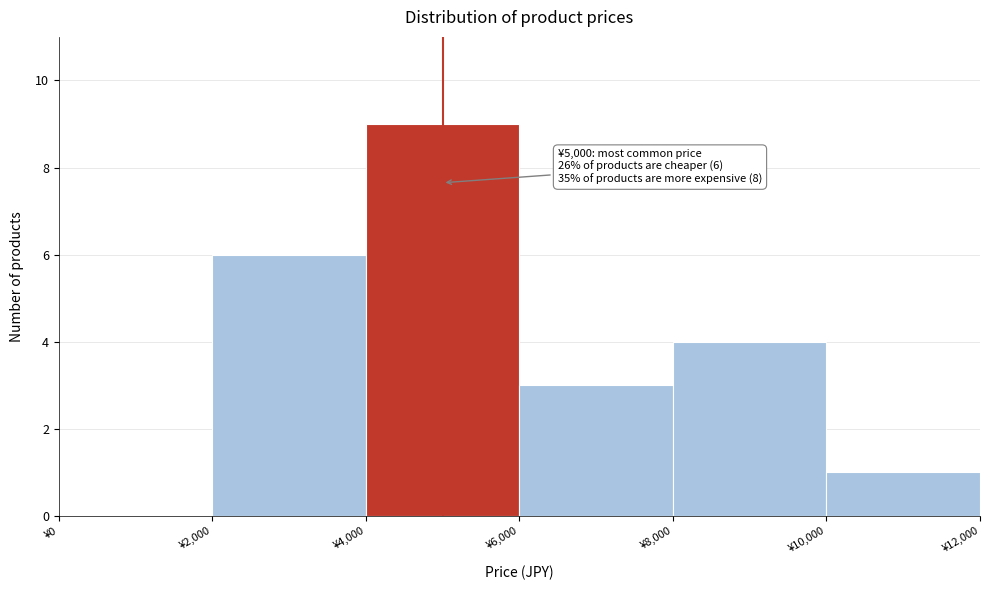

Which range on the x-axis has the tallest bar?

4000 to 6000